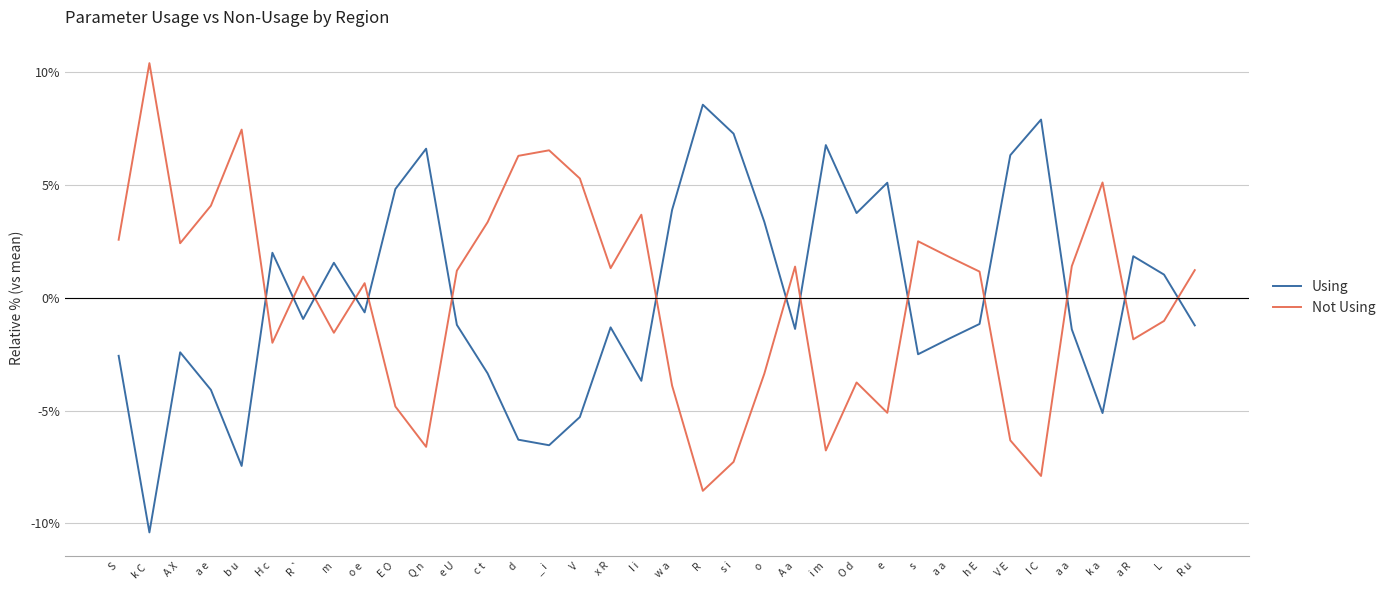

At which category is the sum across all series the highest?

d